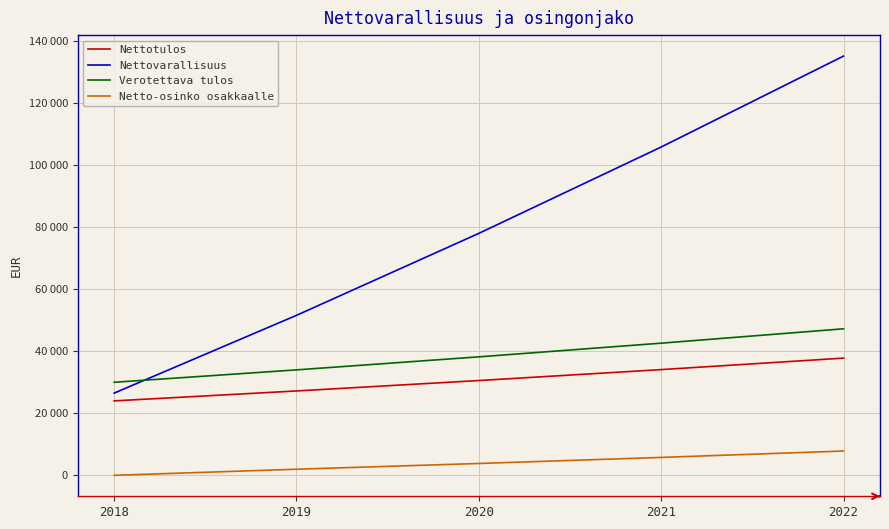

Is this an area chart (filled region under the line)?

No